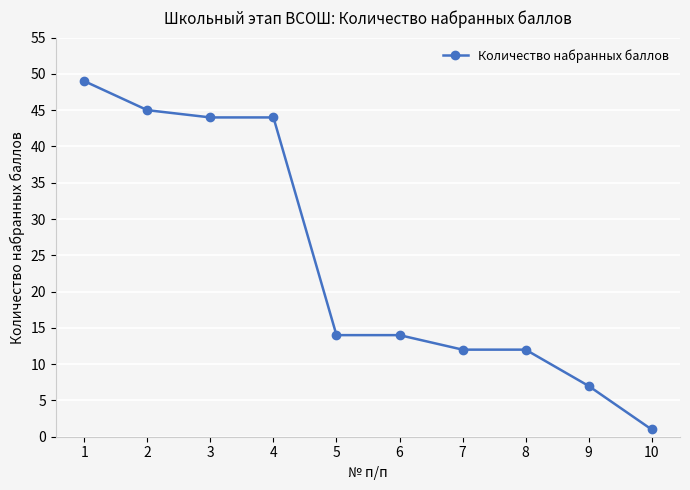

True or false: the data shows 49 at 1.

True